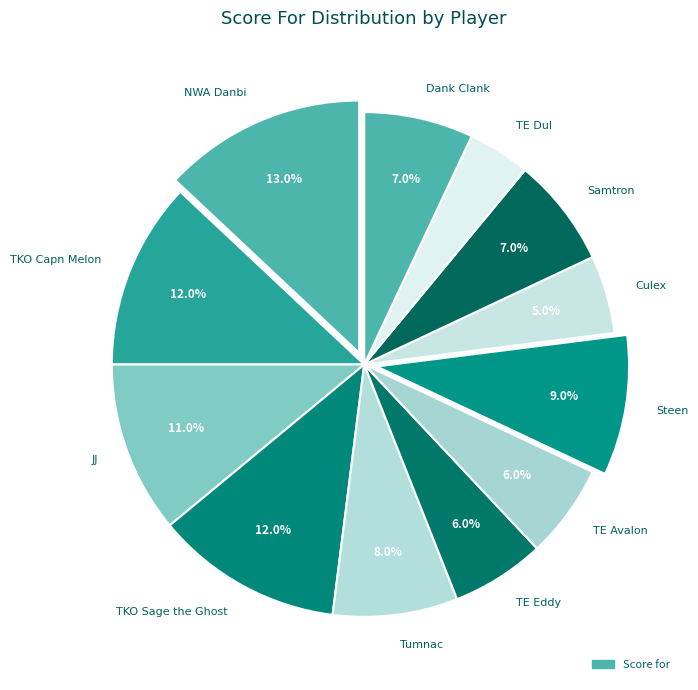

Does TKO Sage the Ghost account for over 50% of the chart?

No